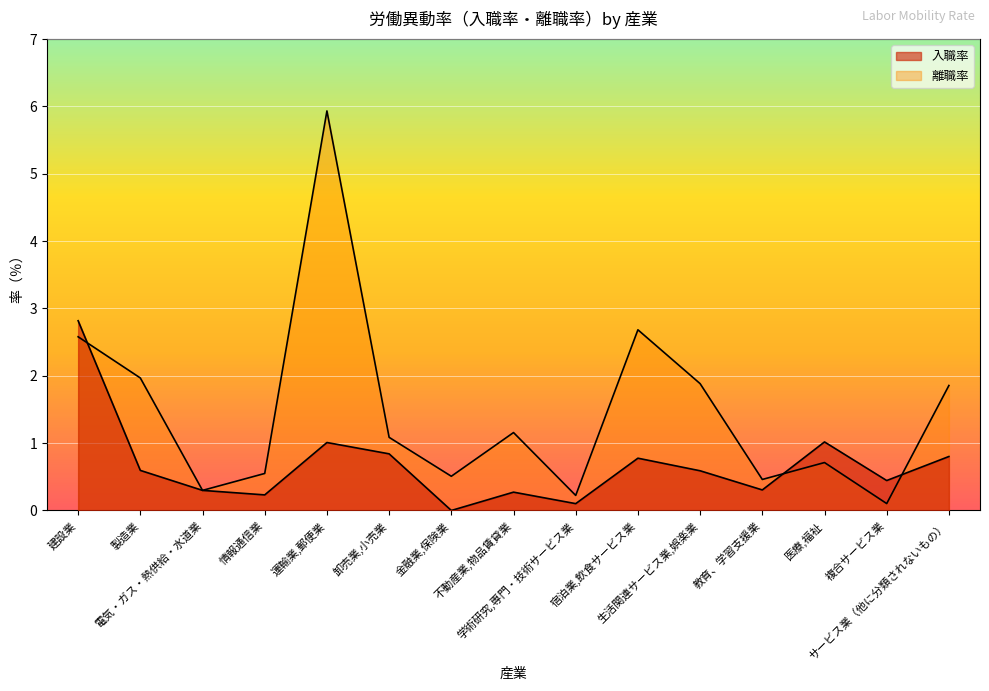

What position from the right is 医療,福祉?

3